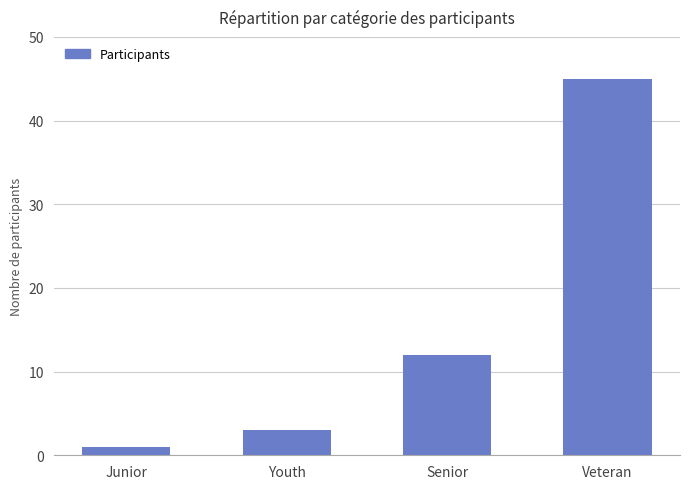

What is the label of the 1st bar from the left?

Junior